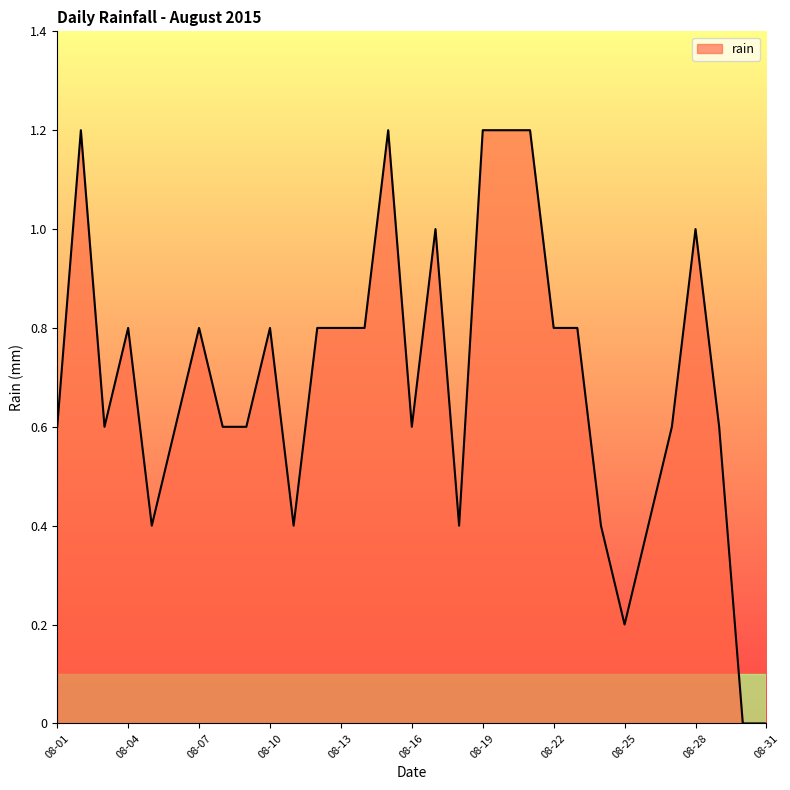

How many lines are shown in the chart?

1